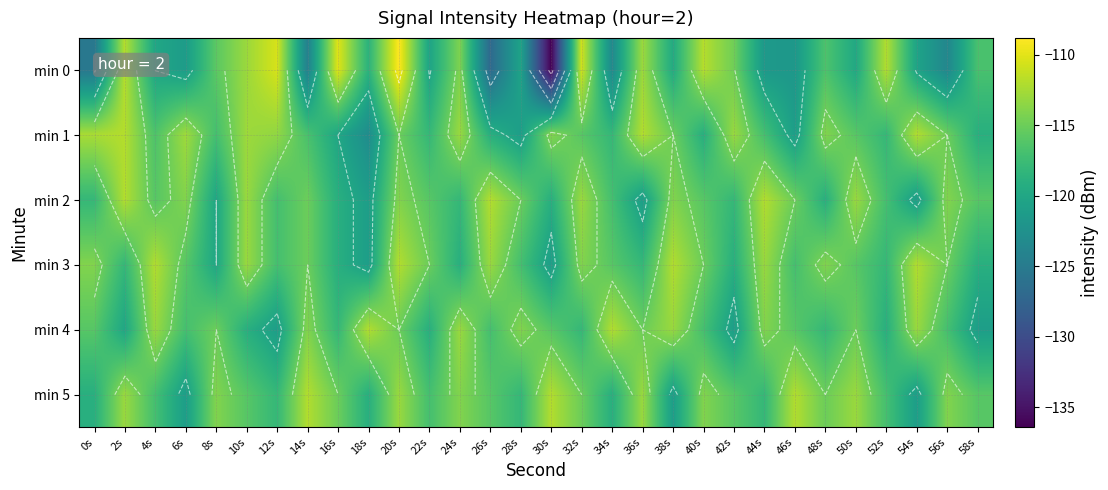

What is the spread (max minus min) of values at 20s?

6.2